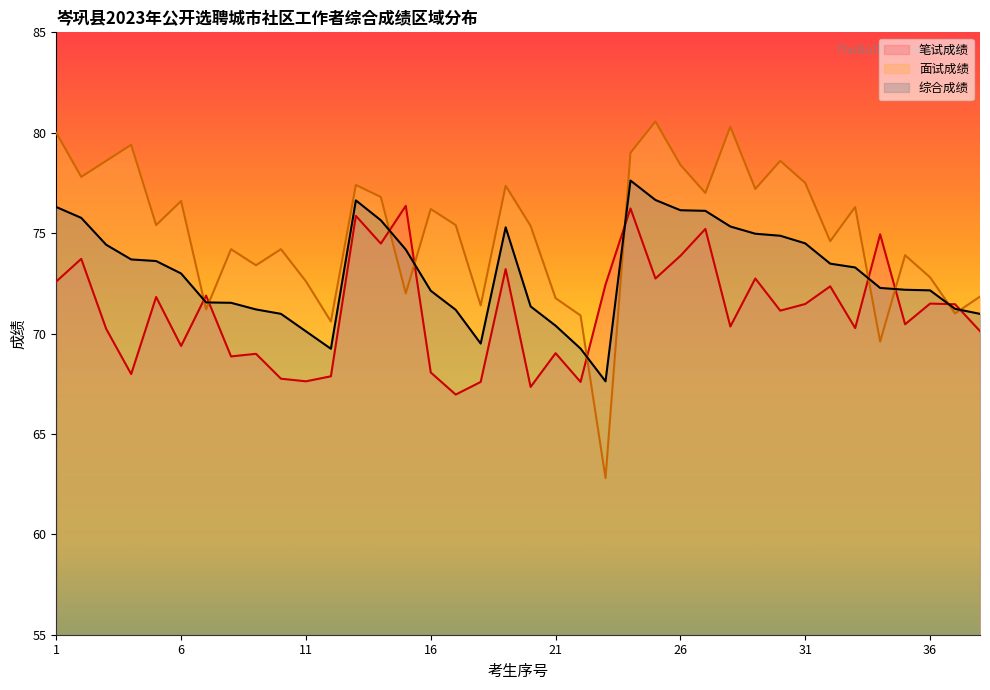

At which category does 综合成绩 reach its first local valley?

12